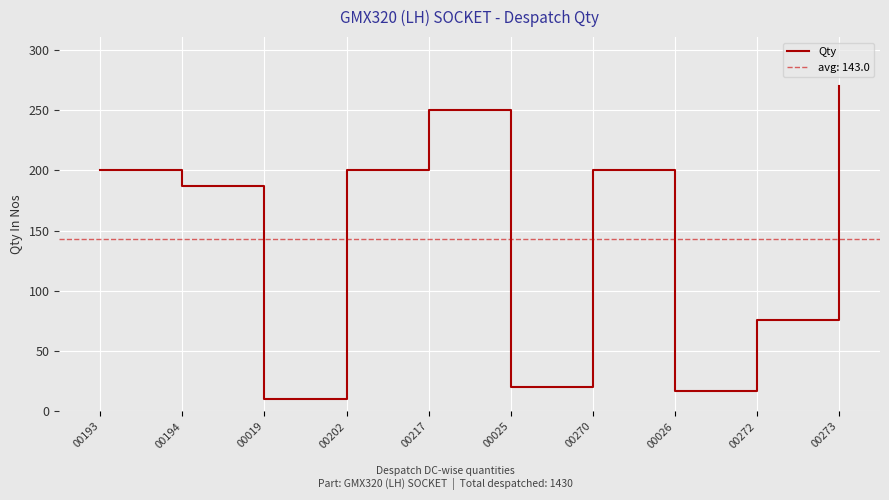

What is the minimum value shown in the chart?

10